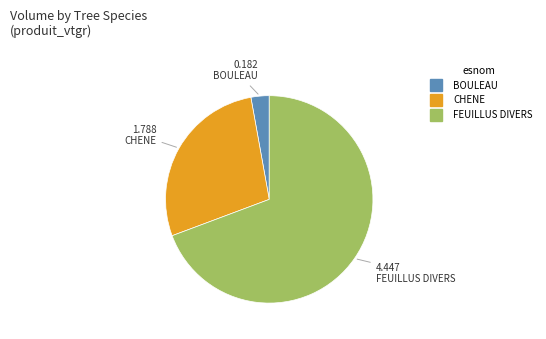

Is the sum of FEUILLUS DIVERS and CHENE greater than half?

Yes